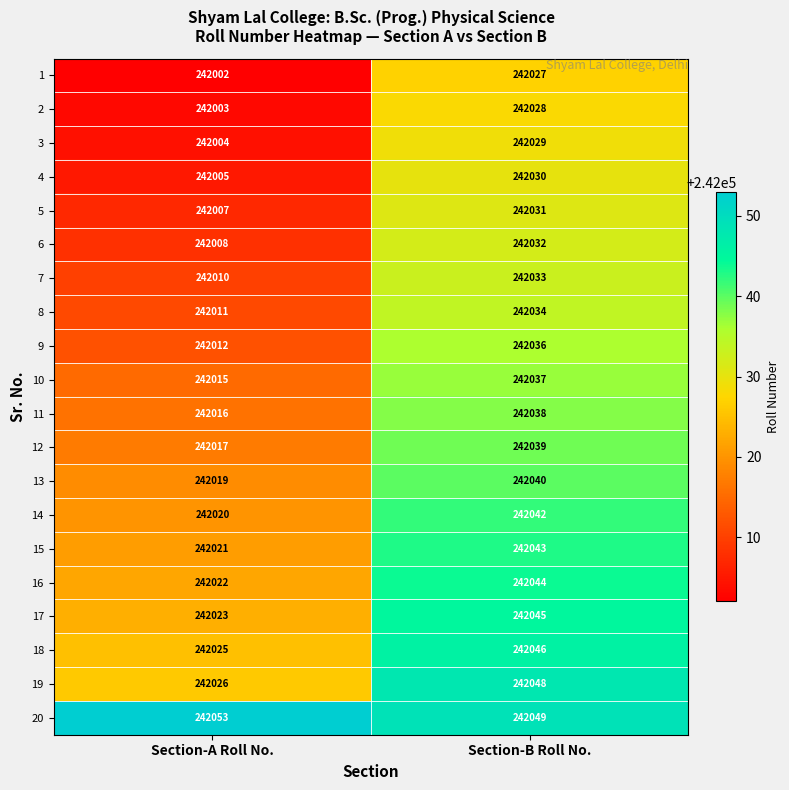

Count the number of data series in this chart.

20